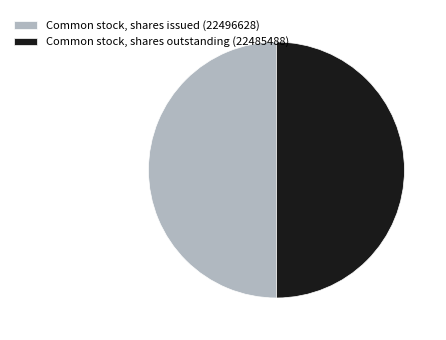

Do Common stock, shares outstanding (22485488) and Common stock, shares issued (22496628) together represent more than half of the pie?

Yes